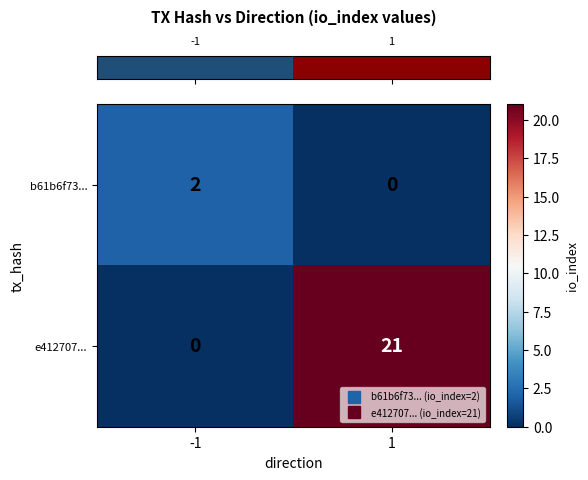

What is the approximate value of e412707... at 1, to the nearest 5?

20